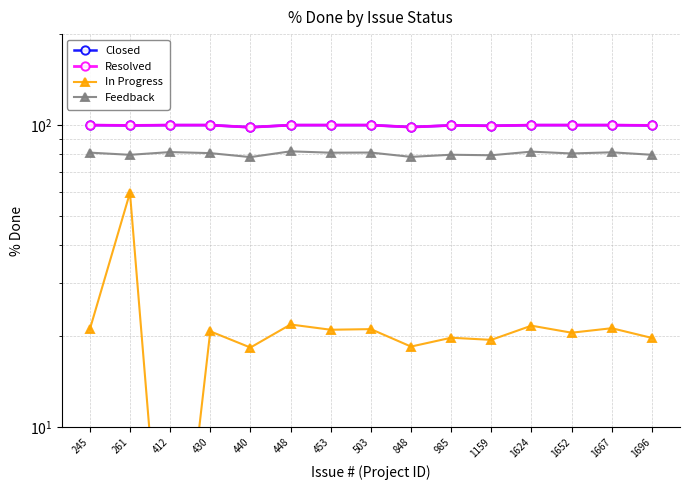

Is the value of Resolved at 430 greater than the value of Closed at 261?

Yes